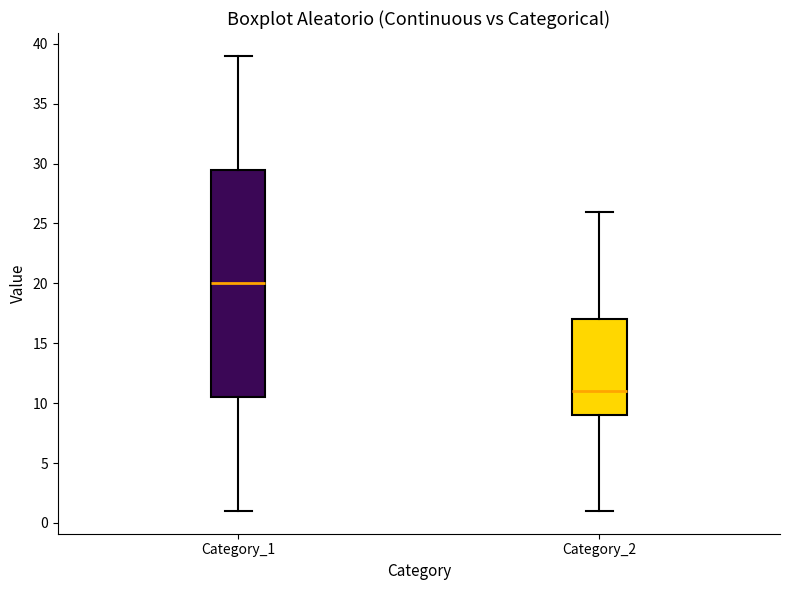

Which box is the tallest, from its lower edge to its upper edge?

Category_1